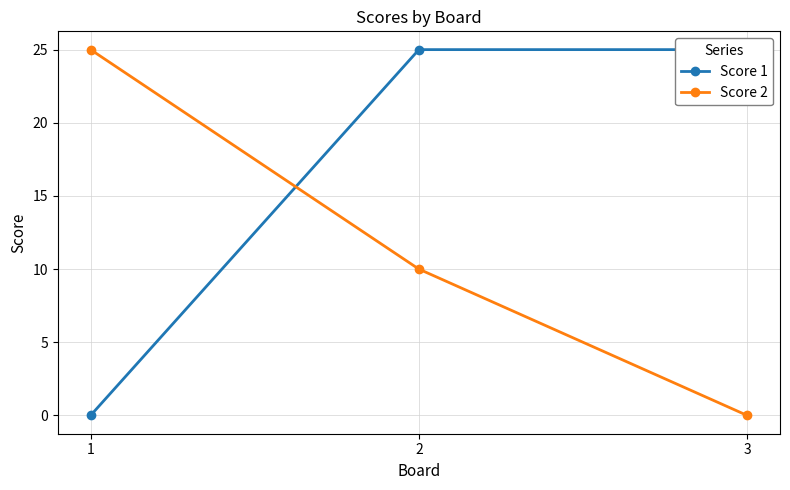

What is the sum of all Score 1 values?

50